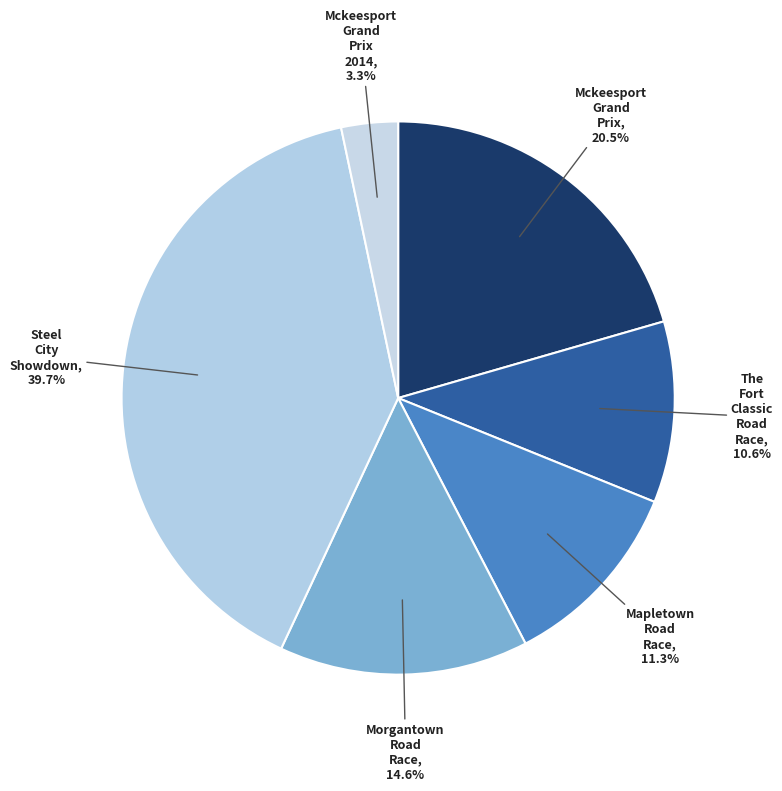

How many segments does this pie chart have?

6